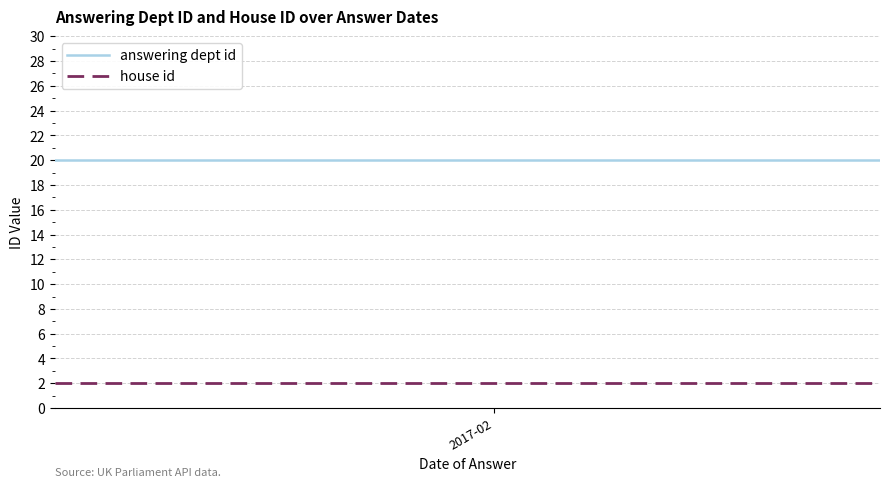

How many lines are shown in the chart?

2